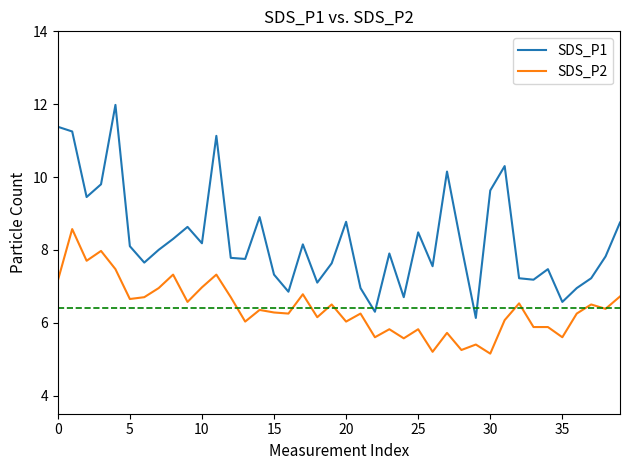

Rank the series by their maximum value, from lowest to highest.

SDS_P2, SDS_P1